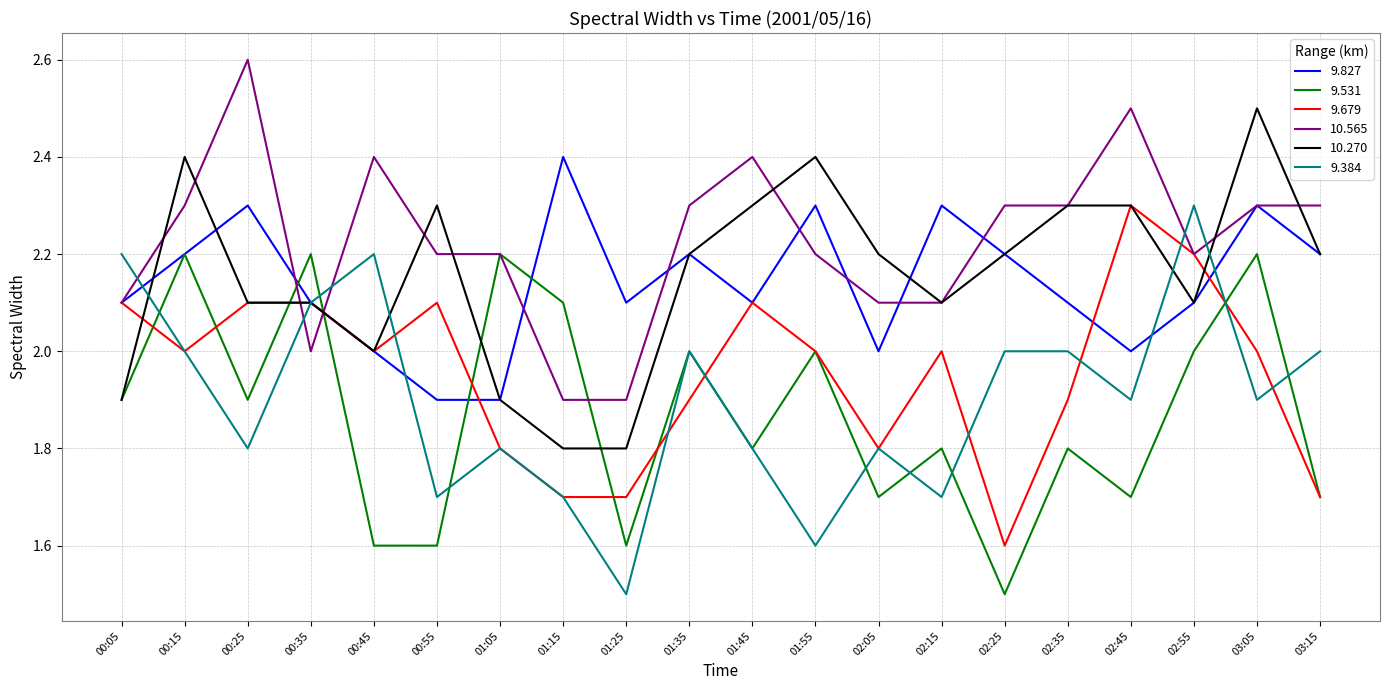

How many lines are shown in the chart?

6